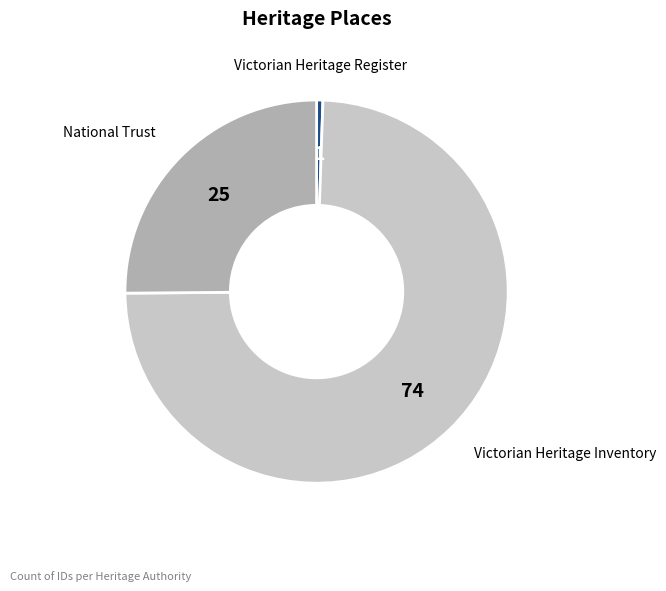

Is there any slice that represents more than half of the pie?

Yes